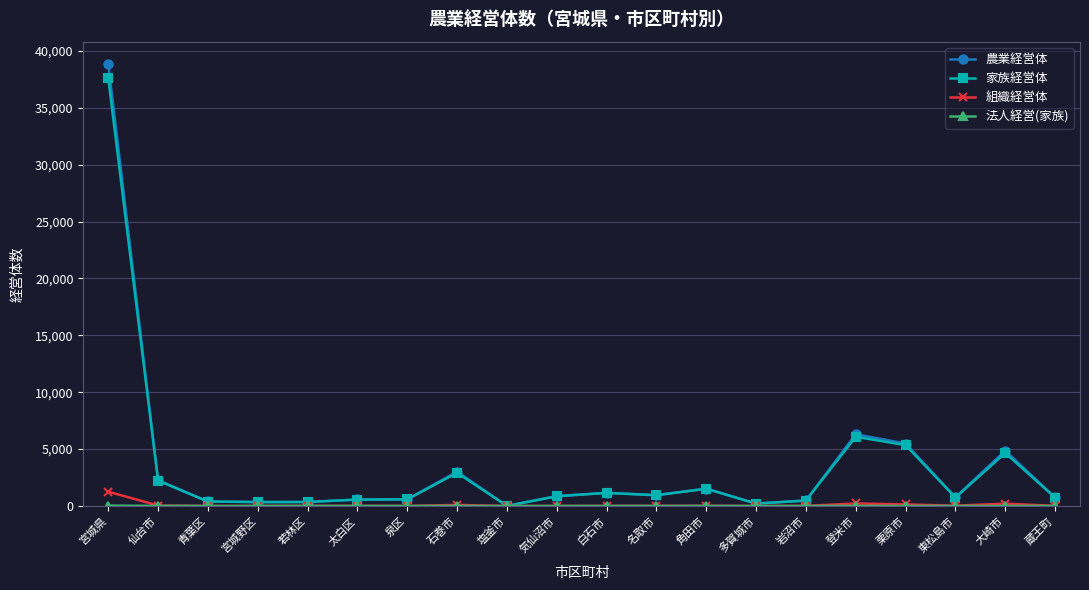

What is the label of the 3rd point from the right?

東松島市